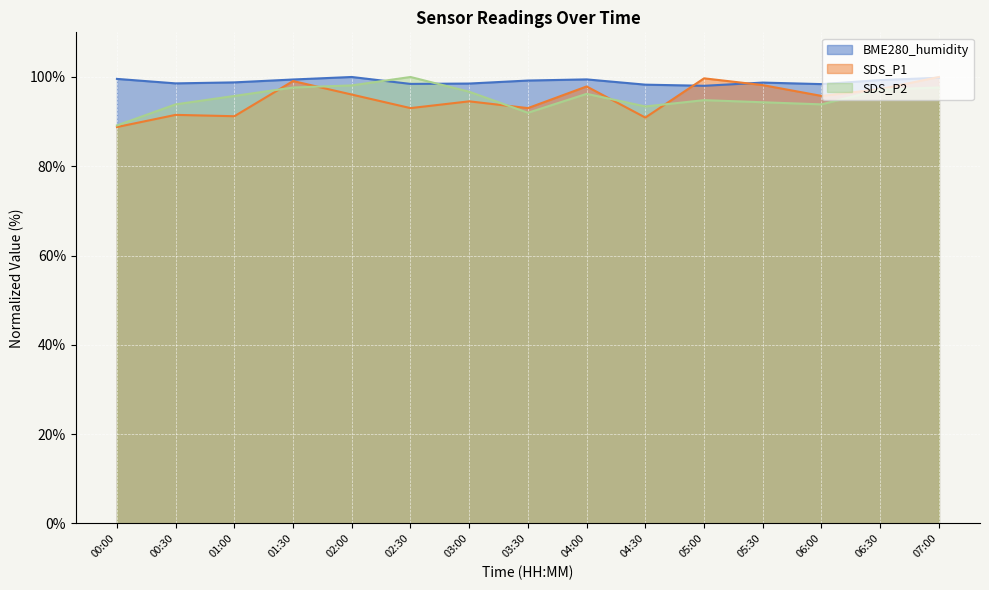

What position from the right is 03:00?

9